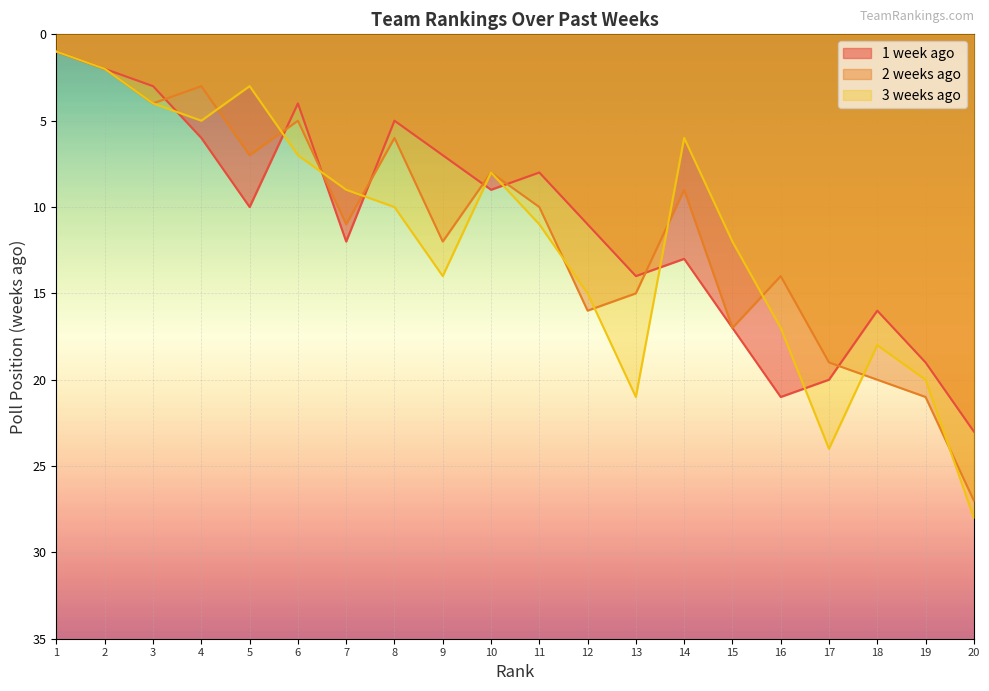

What is the lowest value of the 2 weeks ago series?

1